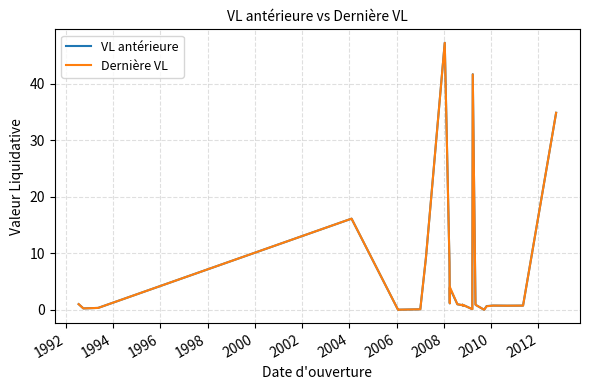

True or false: VL antérieure has a value of 1.9 at 2012.

False